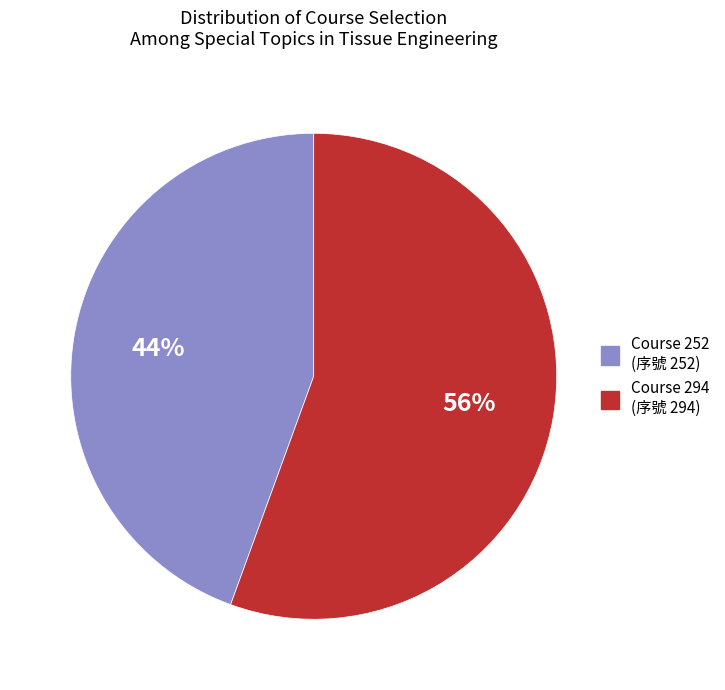

Is there any slice that represents more than half of the pie?

Yes